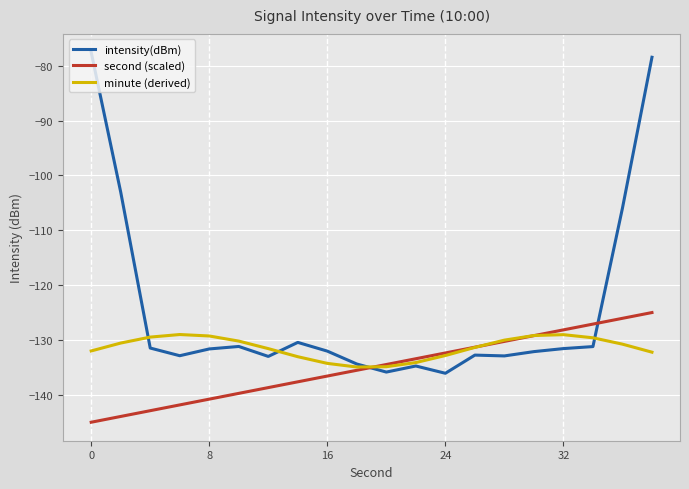

Which series has the largest total across all categories?

intensity(dBm)